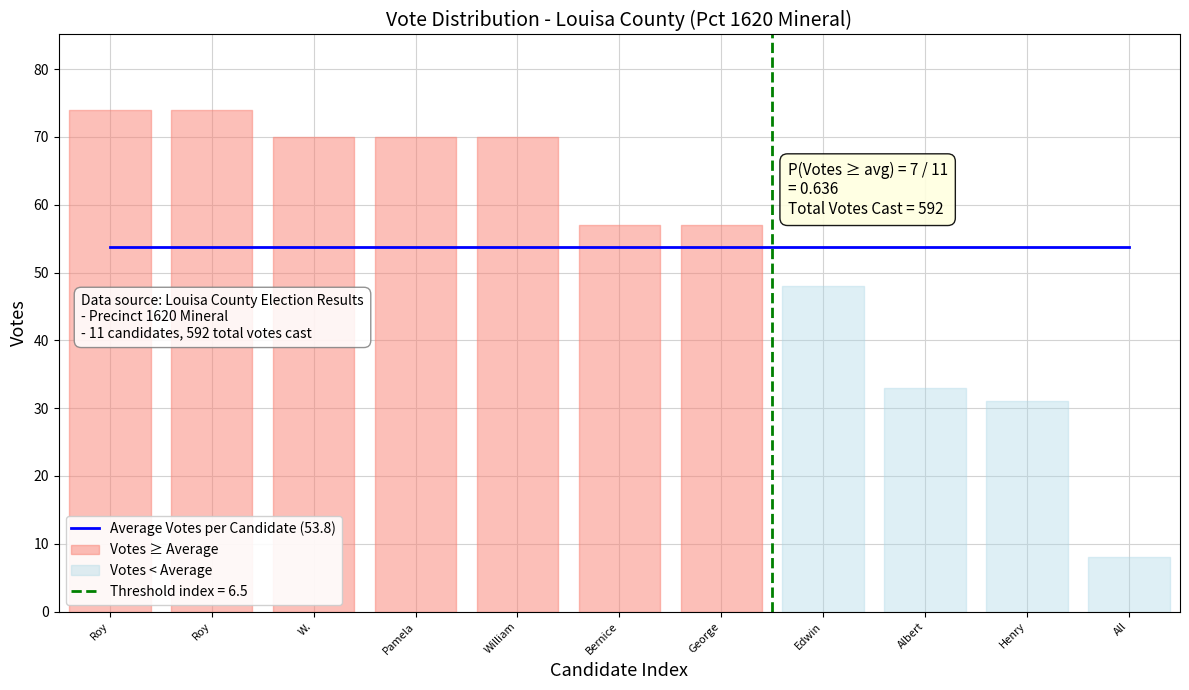

Approximately how many times larger is the value at 7 compared to 10?

6.0